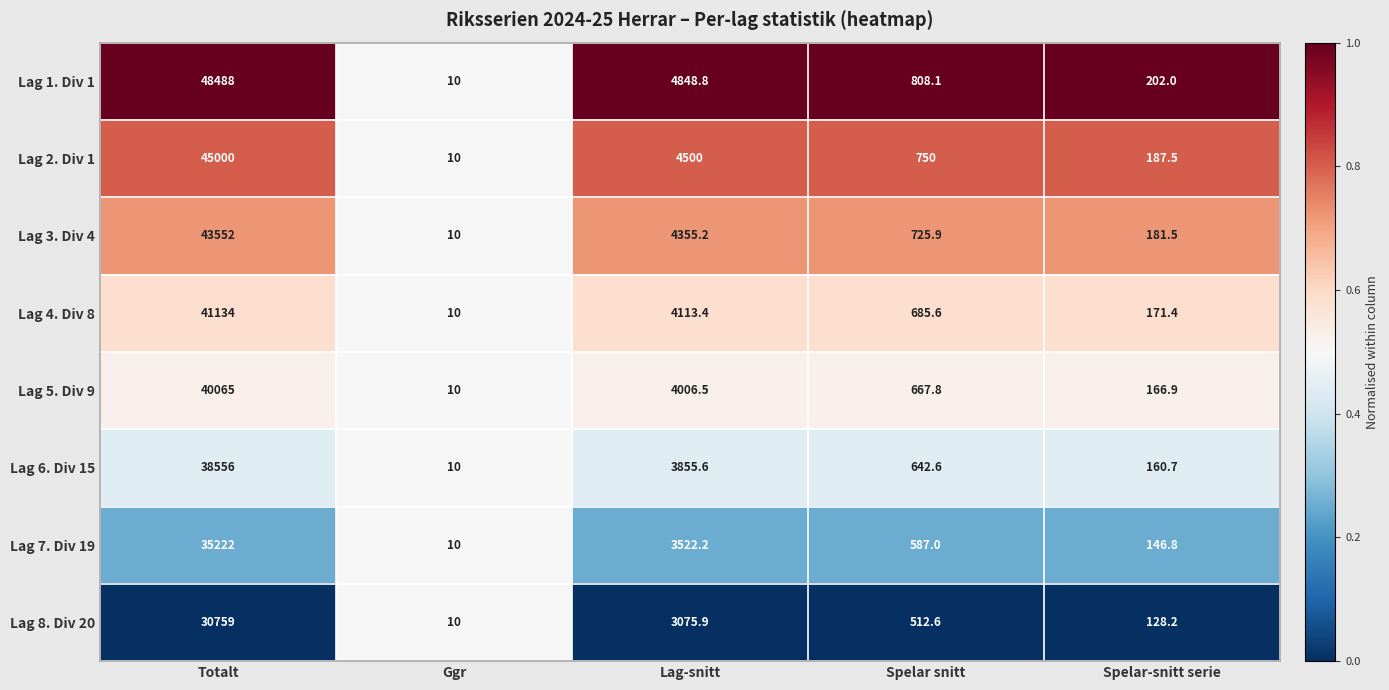

Read the Lag 4. Div 8 value at Totalt.

41134.0